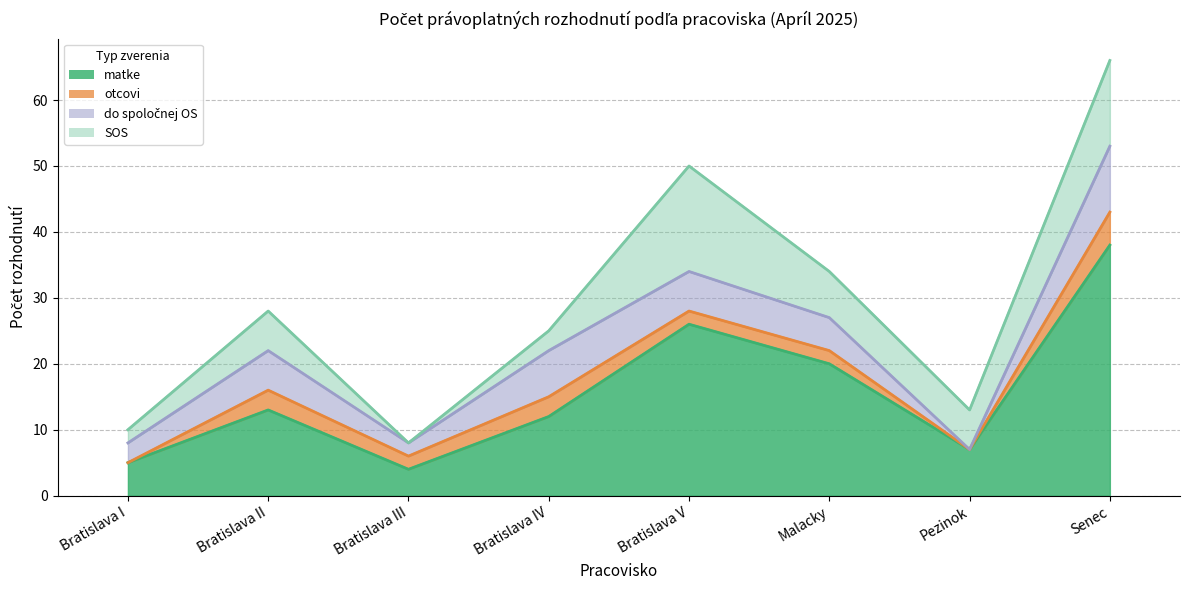

Reading left to right, extract all data points from this chart.

matke: Bratislava I=5	Bratislava II=13	Bratislava III=4	Bratislava IV=12	Bratislava V=26	Malacky=20	Pezinok=7	Senec=38
otcovi: Bratislava I=0	Bratislava II=3	Bratislava III=2	Bratislava IV=3	Bratislava V=2	Malacky=2	Pezinok=0	Senec=5
do spolocnej OS: Bratislava I=3	Bratislava II=6	Bratislava III=2	Bratislava IV=7	Bratislava V=6	Malacky=5	Pezinok=0	Senec=10
SOS: Bratislava I=2	Bratislava II=6	Bratislava III=0	Bratislava IV=3	Bratislava V=16	Malacky=7	Pezinok=6	Senec=13